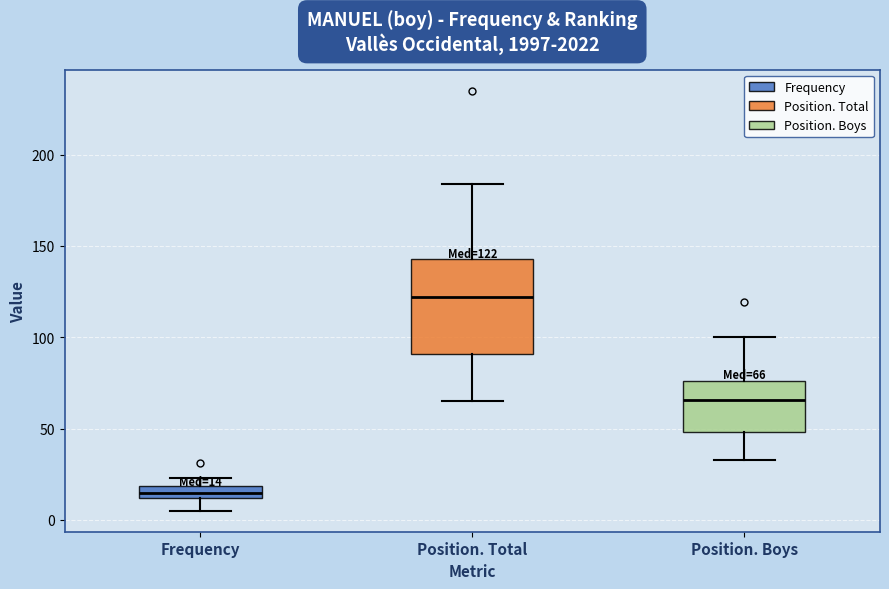

Which box has the lowest median line?

Frequency